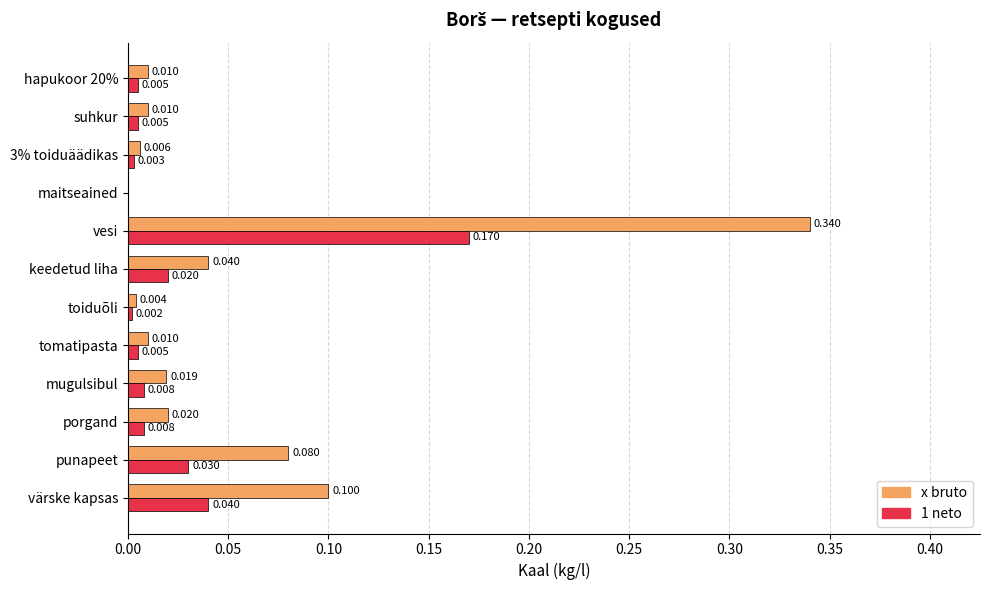

Which category has the highest value in the x bruto series?

vesi